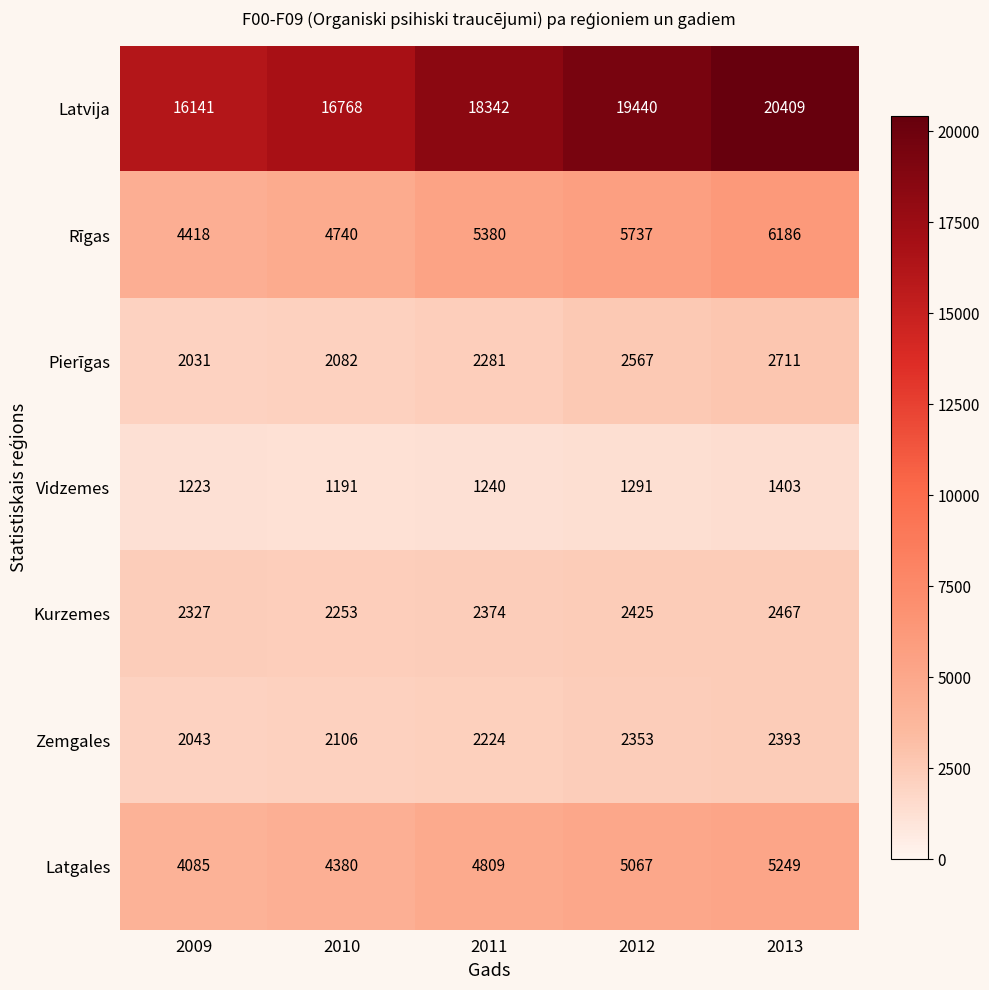

What is the maximum value shown in the chart?

20409